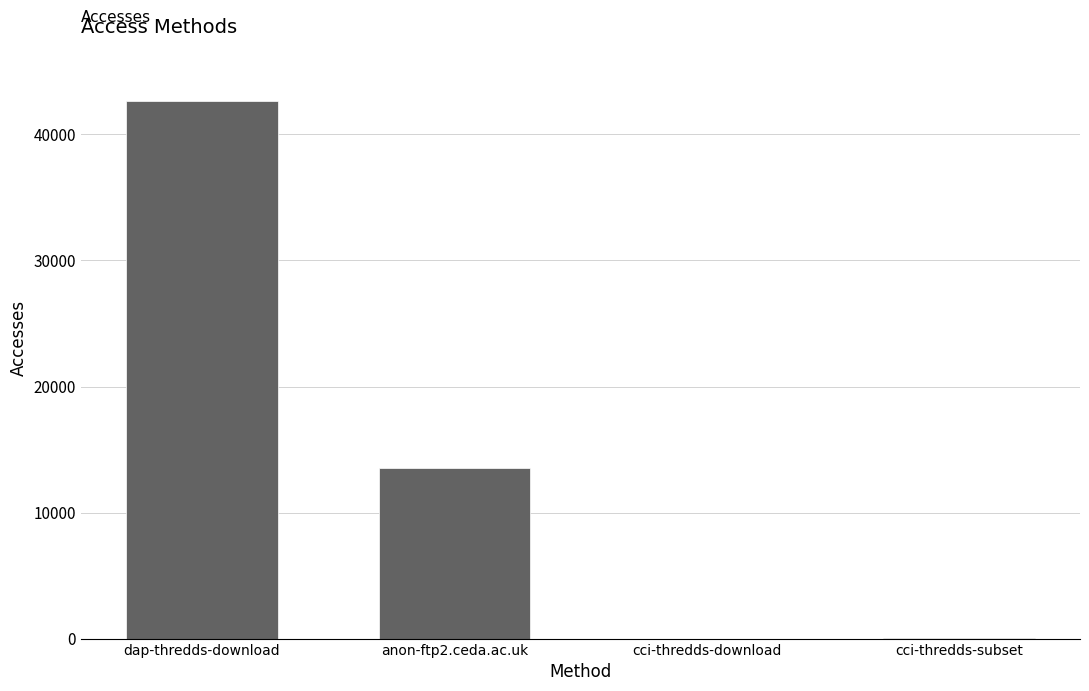

What is the change in value from dap-thredds-download to anon-ftp2.ceda.ac.uk?

-29058